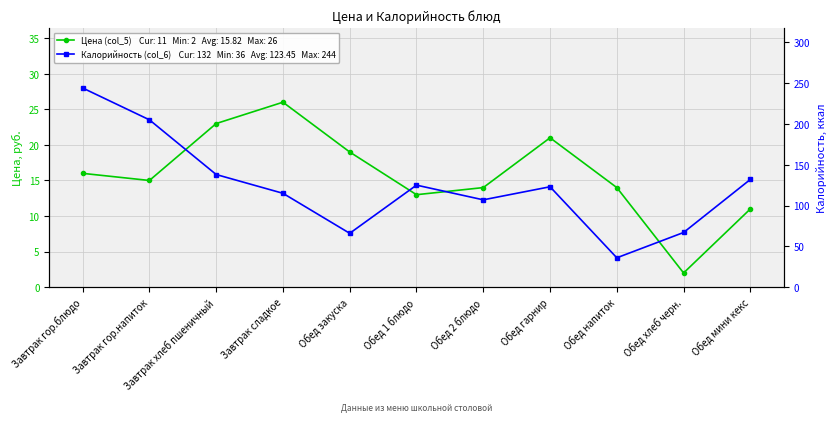

What is the difference between the highest and lowest values at Обед мини кекс?

121